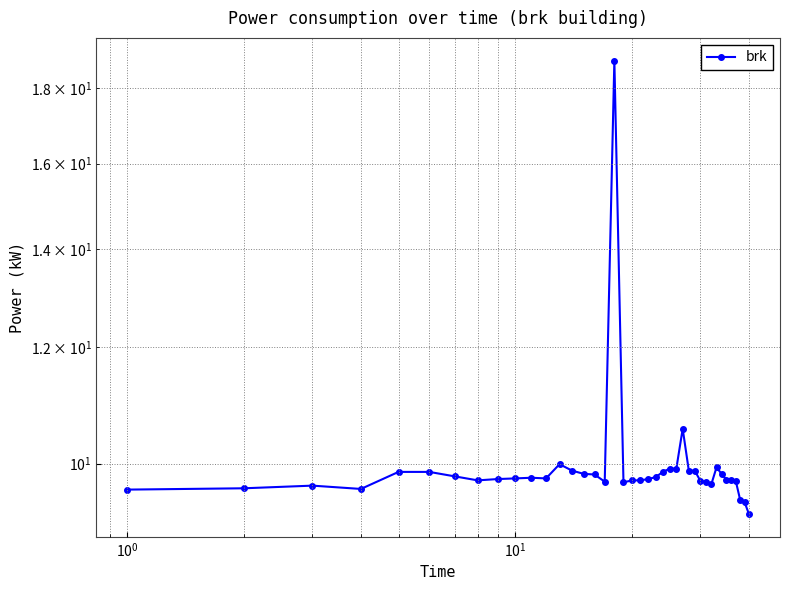

Is this an area chart (filled region under the line)?

No